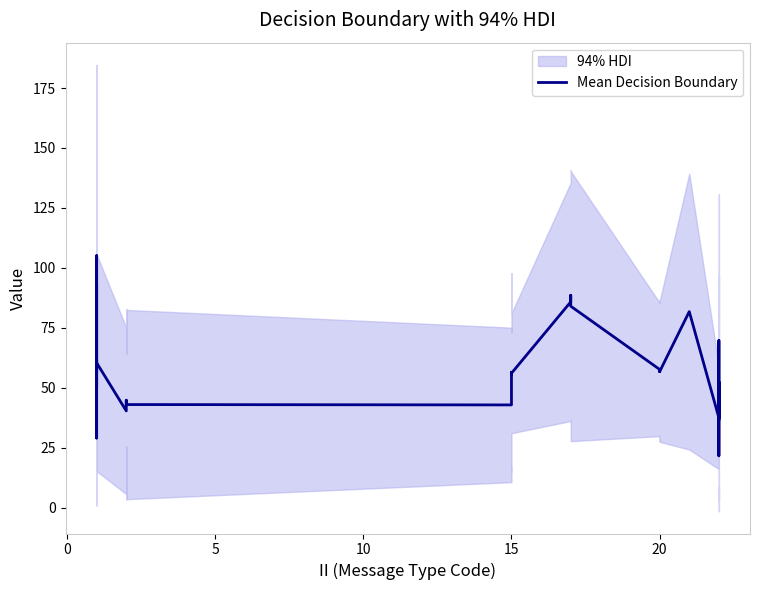

What is the sum of all values?

2233.4